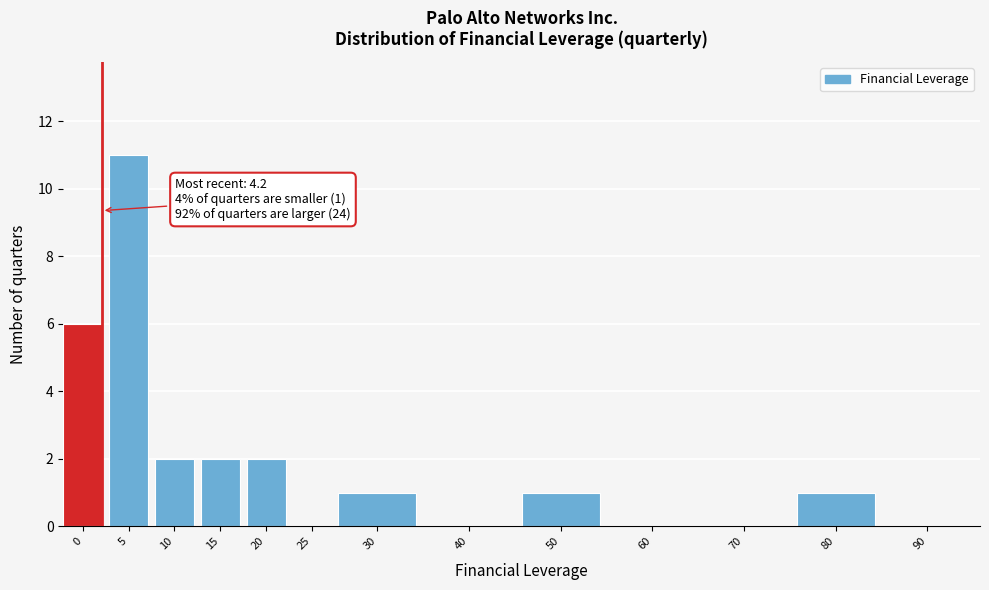

Reading left to right, transcribe all the data shown in this chart.

0=6	5=11	10=2	15=2	20=2	25=0	30=1	40=0	50=1	60=0	70=0	80=1	90=0